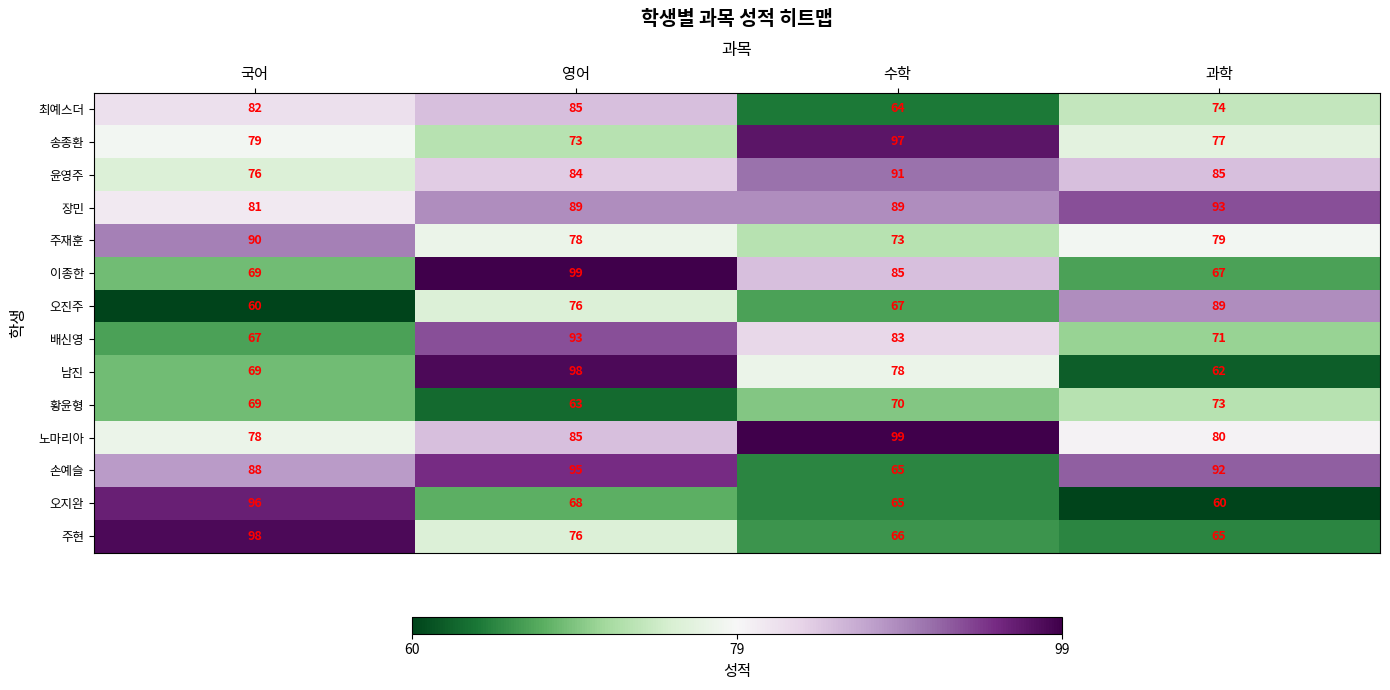

What is the difference between the highest and lowest values at 영어?

36